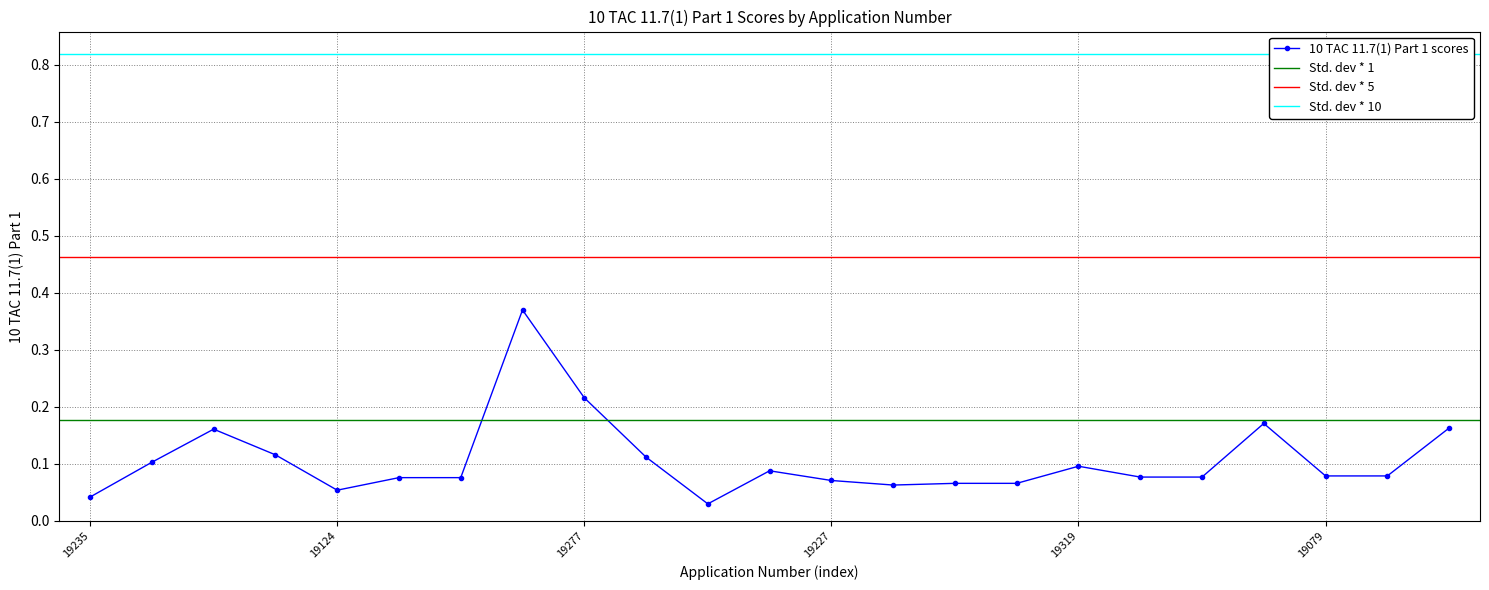

Rank the categories by value from highest to lowest.

19276, 19277, 19250, 19020, 19217, 19216, 19315, 19156, 19319, 19234, 19079, 19011, 19244, 19016, 19338, 19214, 19227, 19078, 19073, 19143, 19124, 19235, 19009